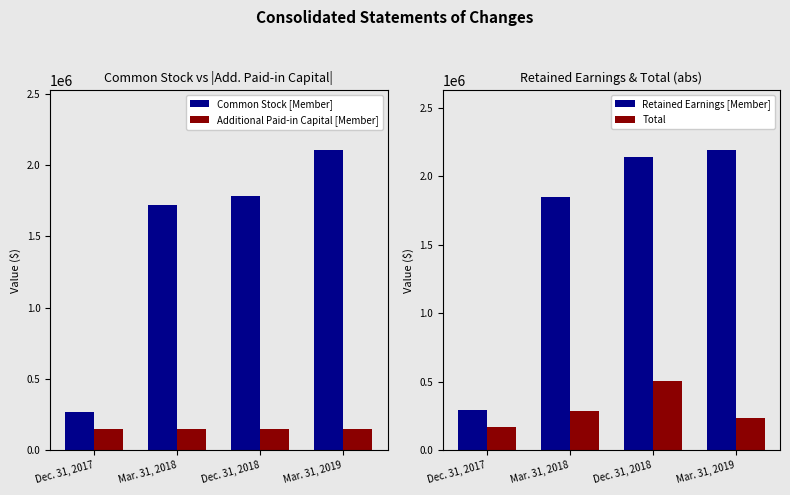

List the labels in order of Total value, largest first.

Dec. 31, 2018, Mar. 31, 2018, Mar. 31, 2019, Dec. 31, 2017